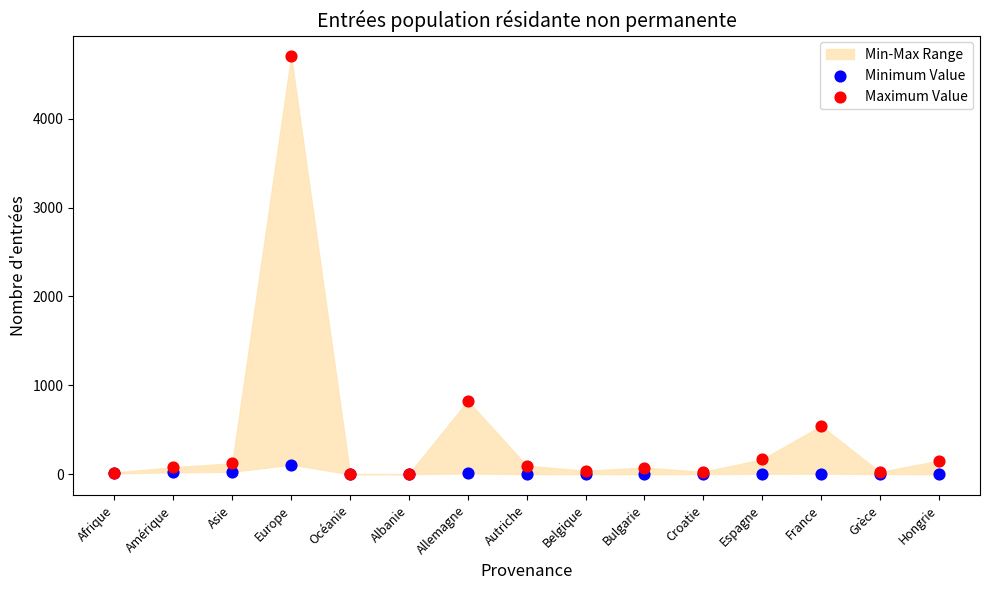

In the Maximum Value series, what Y value is closest to 2351?

825